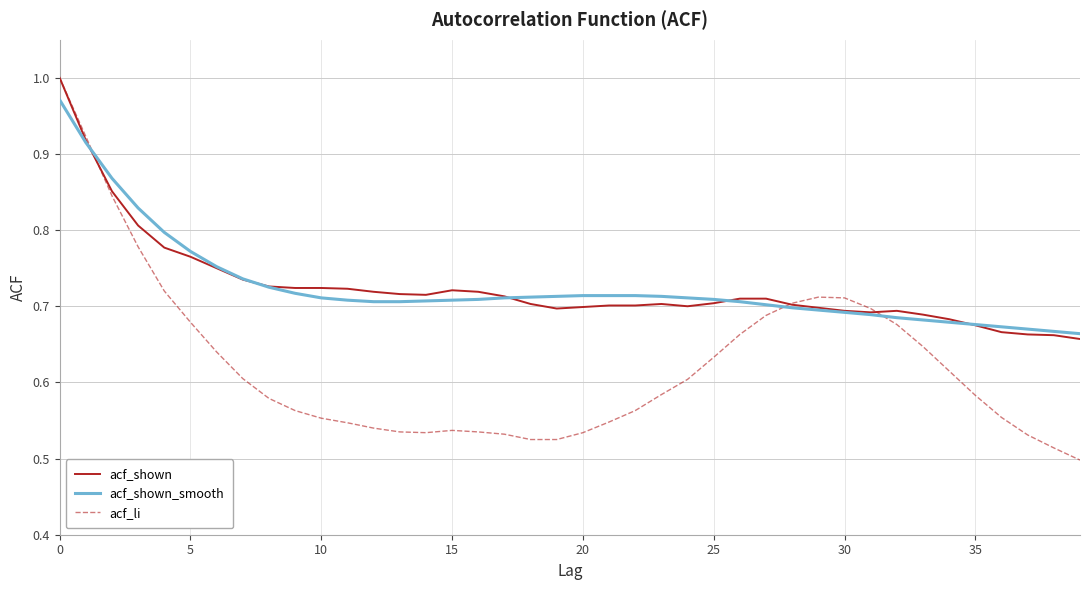

Which series has the largest range (max minus min)?

acf_li